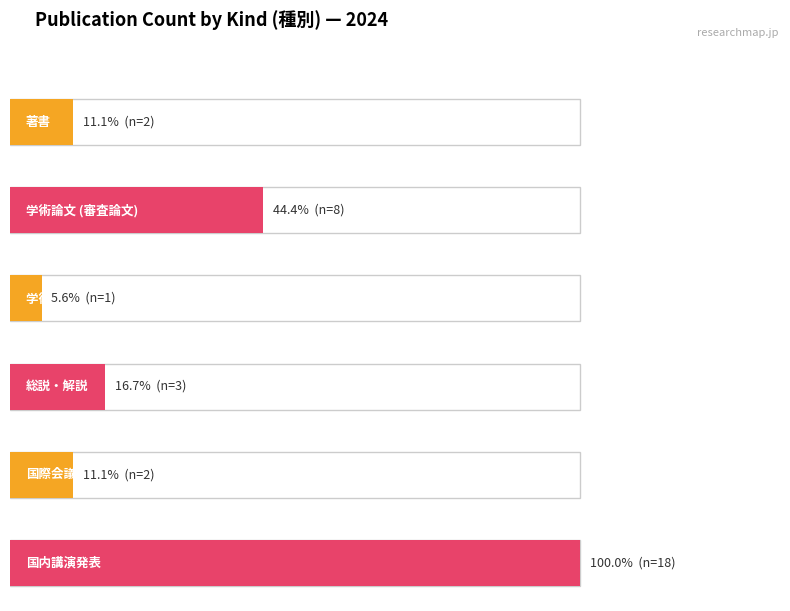

What is the label of the 3rd bar from the right?

学術論文 (紀要その他)